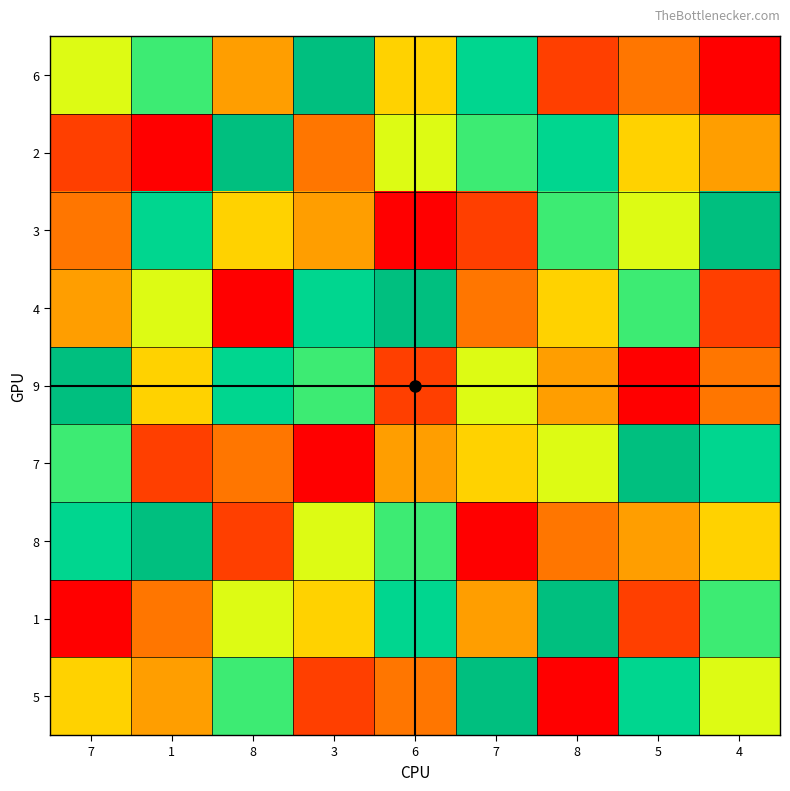

Reading left to right, transcribe all the data shown in this chart.

6: 7=6	1=7	8=4	3=9	6=5	7=8	8=2	5=3	4=1
2: 7=2	1=1	8=9	3=3	6=6	7=7	8=8	5=5	4=4
3: 7=3	1=8	8=5	3=4	6=1	7=2	8=7	5=6	4=9
4: 7=4	1=6	8=1	3=8	6=9	7=3	8=5	5=7	4=2
9: 7=9	1=5	8=8	3=7	6=2	7=6	8=4	5=1	4=3
7: 7=7	1=2	8=3	3=1	6=4	7=5	8=6	5=9	4=8
8: 7=8	1=9	8=2	3=6	6=7	7=1	8=3	5=4	4=5
1: 7=1	1=3	8=6	3=5	6=8	7=4	8=9	5=2	4=7
5: 7=5	1=4	8=7	3=2	6=3	7=9	8=1	5=8	4=6